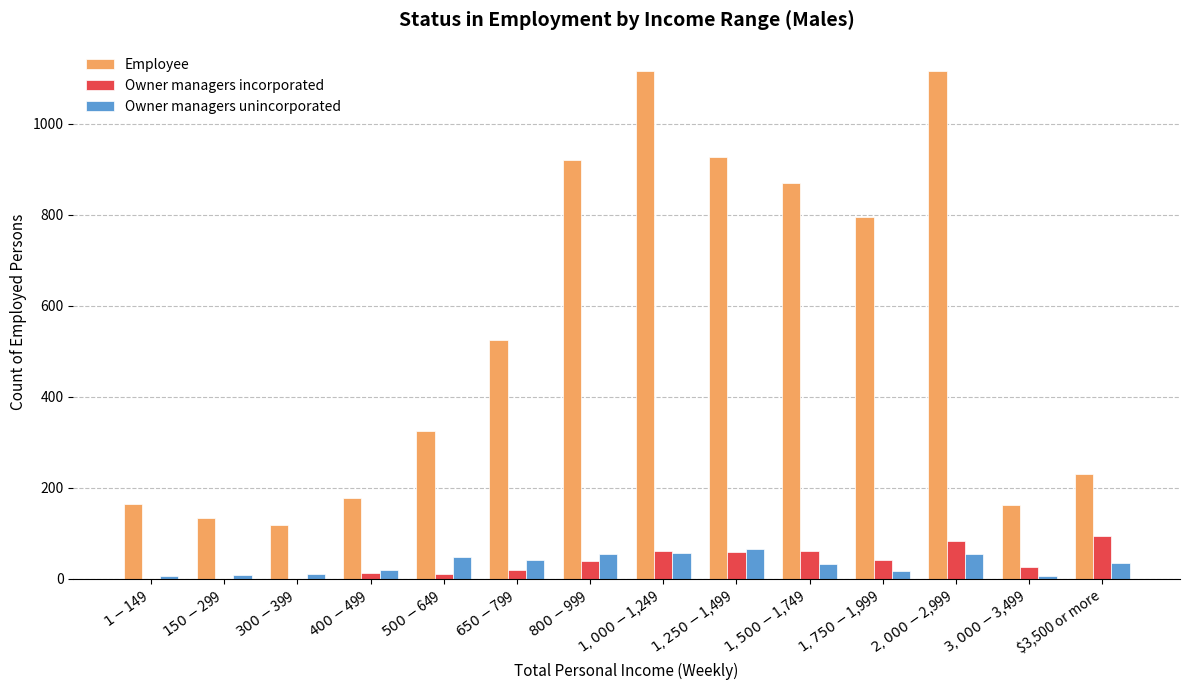

Which series has the largest range (max minus min)?

Employee